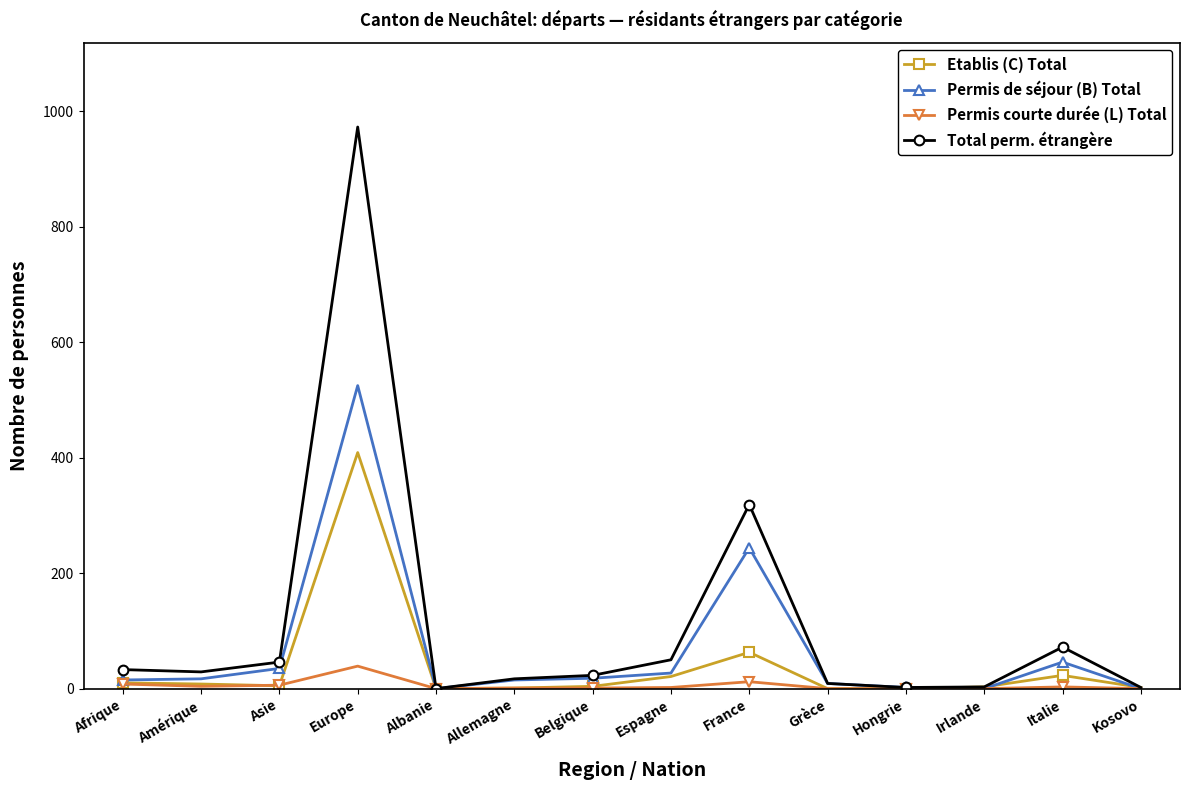

What is the greatest value displayed?

973